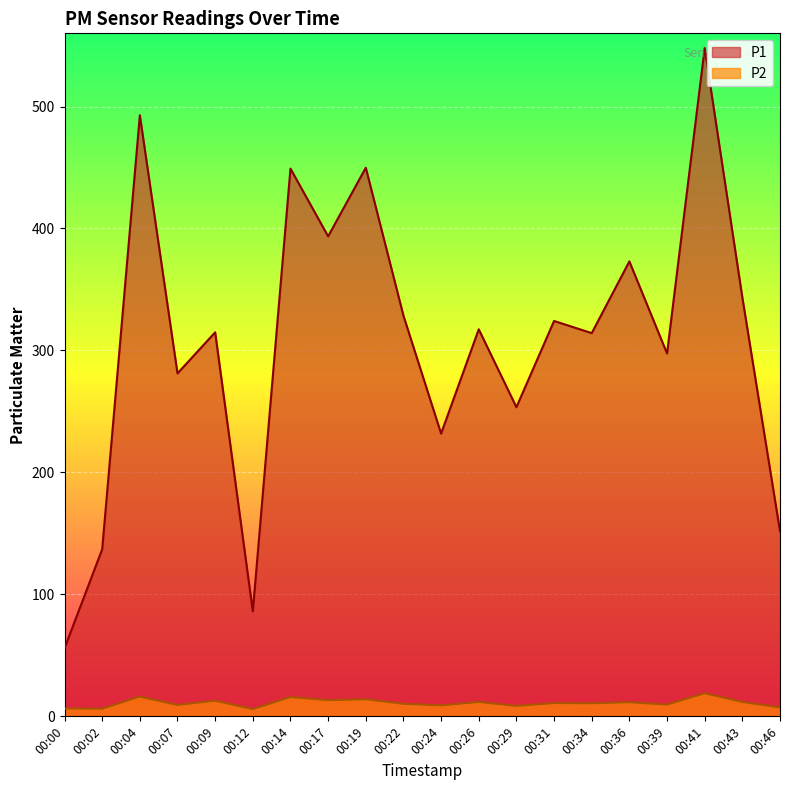

What is the value of the P1 point at the 4th from the left?

281.2